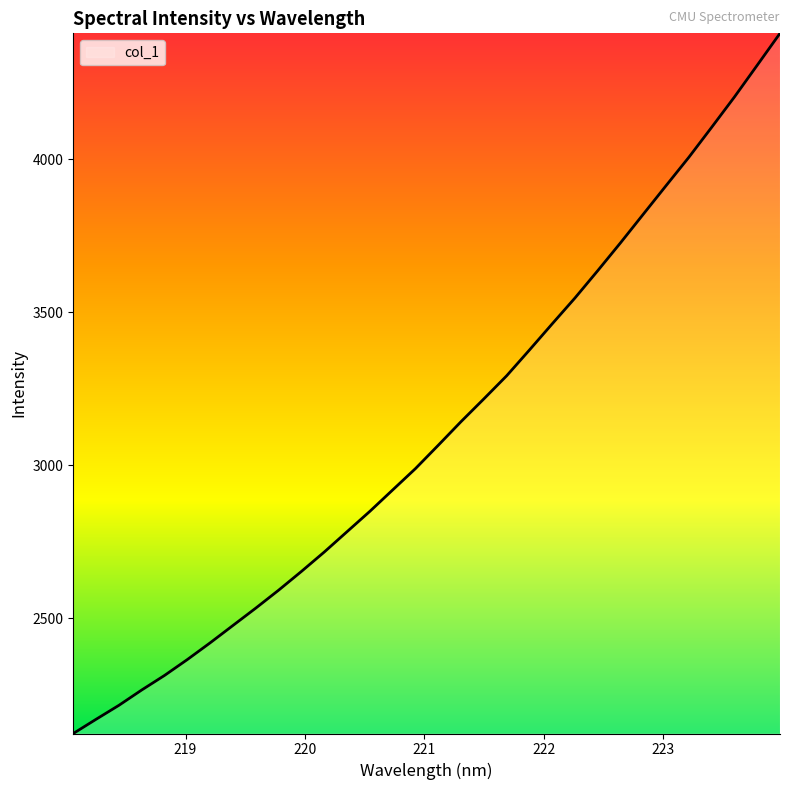

What is the maximum value shown in the chart?

4410.7